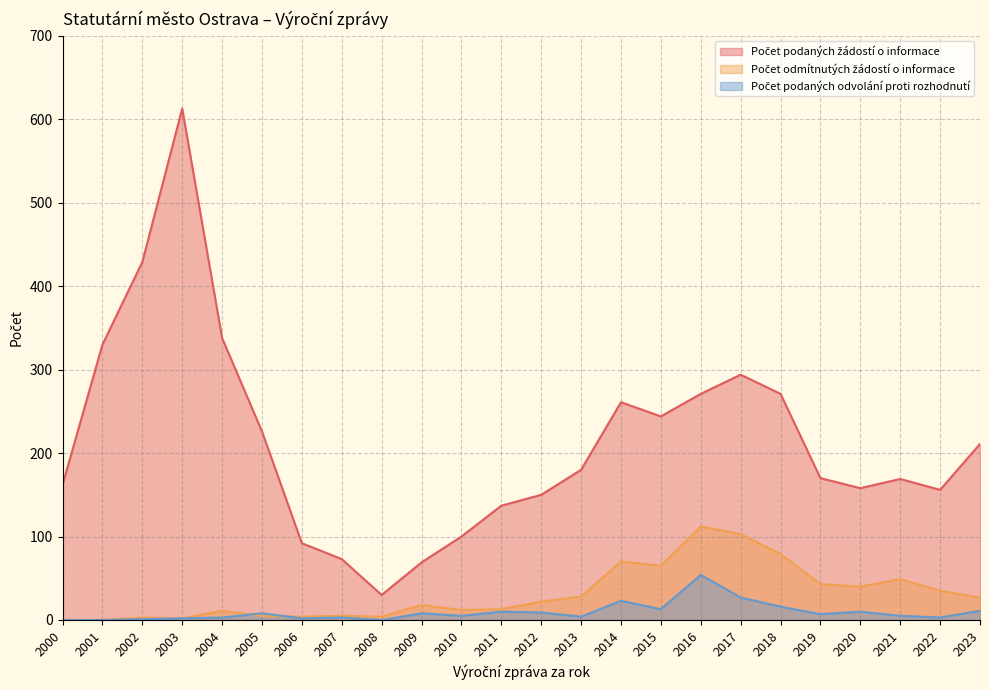

What is the difference between the maximum and second lowest values in the Počet podaných odvolání proti rozhodnutí series?

54